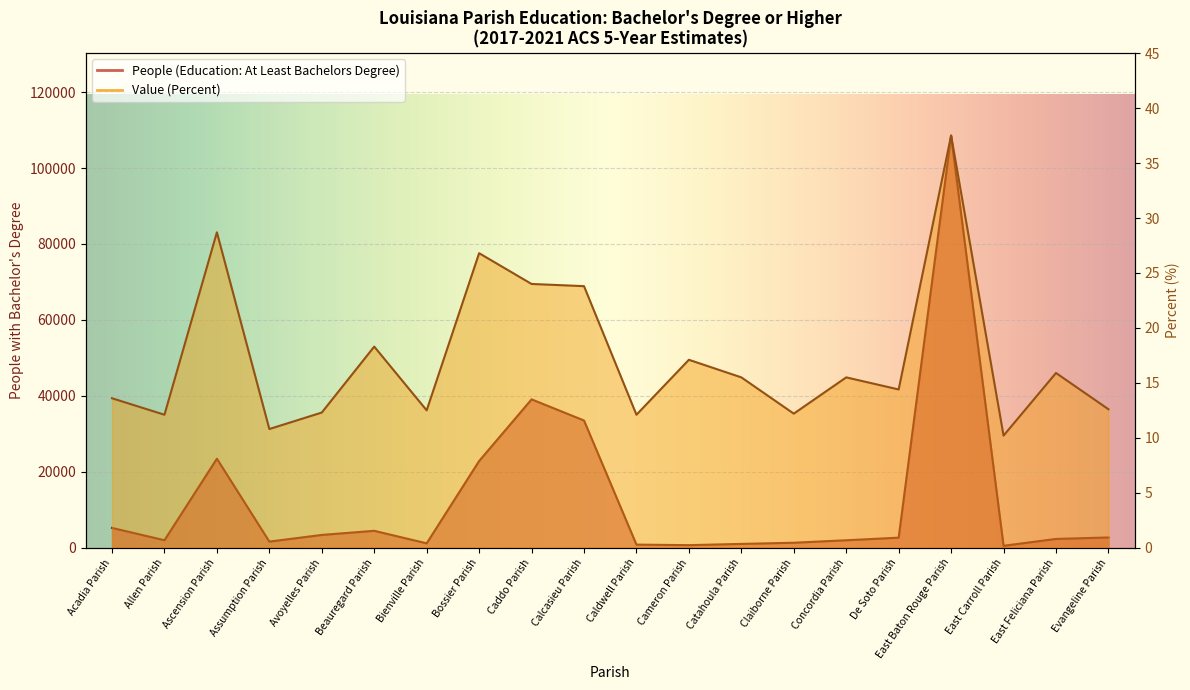

What is the difference between the highest and lowest values at Caddo Parish?

39049.0